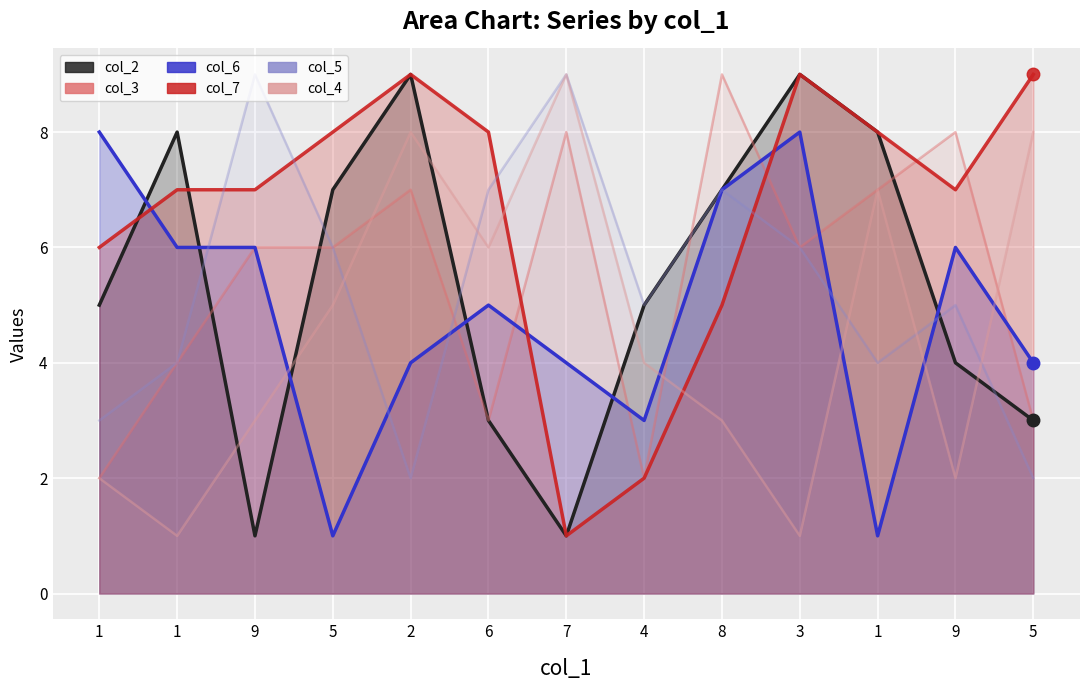

What is the sum of the col_3 values at 1 and 5?

7